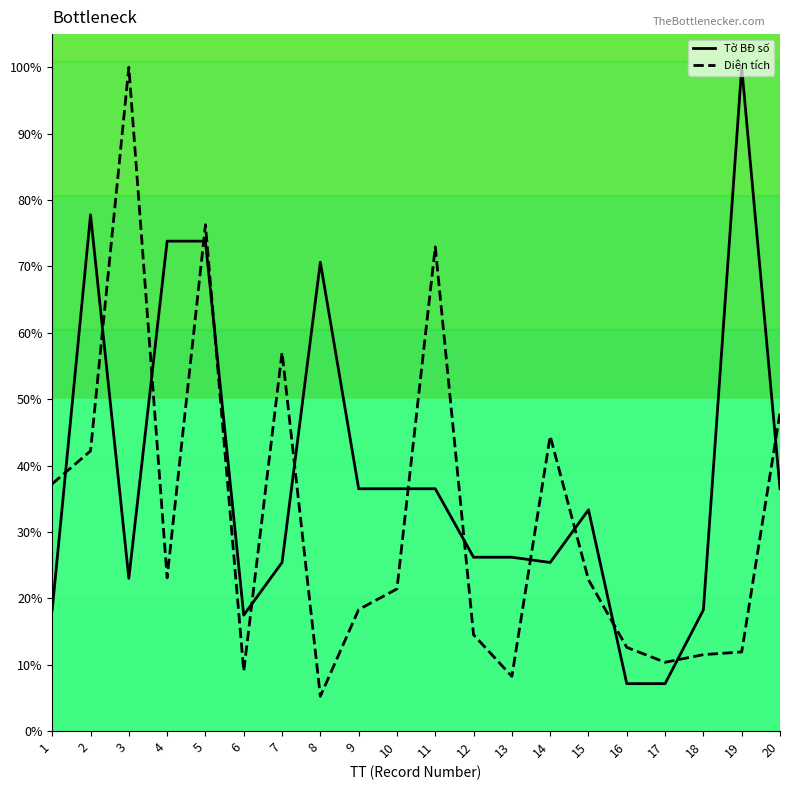

Where is the first local minimum for Diện tích?

4